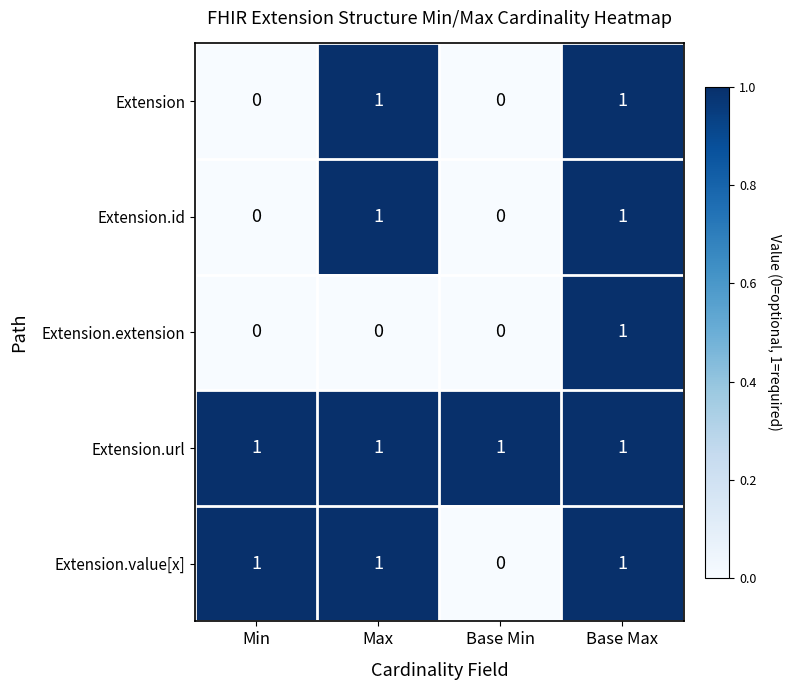

What is the sum of all Extension.url values?

4